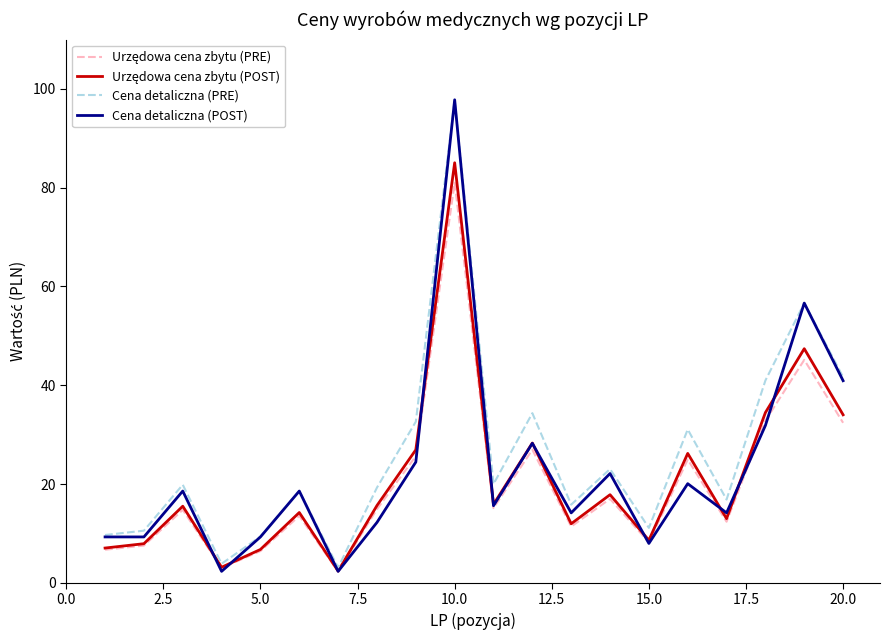

Which series has the widest spread of values?

Cena detaliczna (POST)